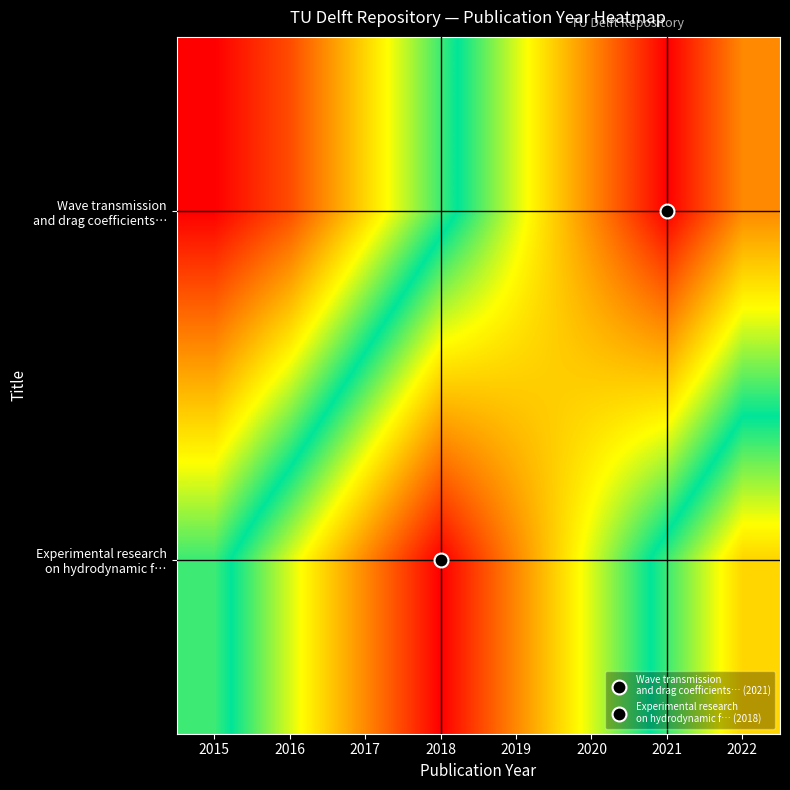

Count the number of categories in the chart.

8